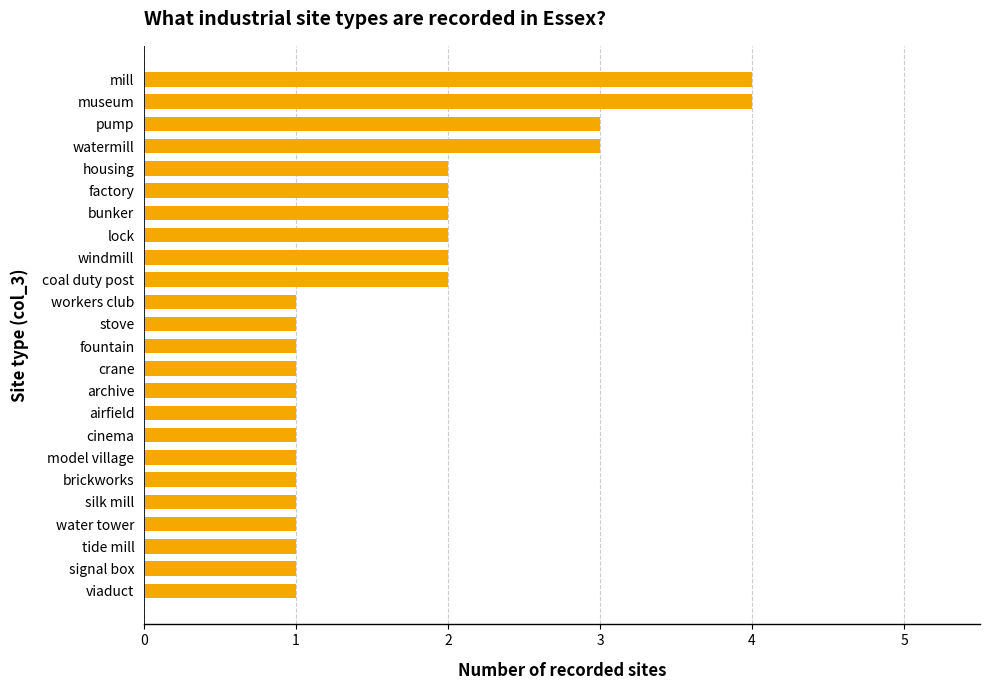

Count the values in the range 1 to 2.

20